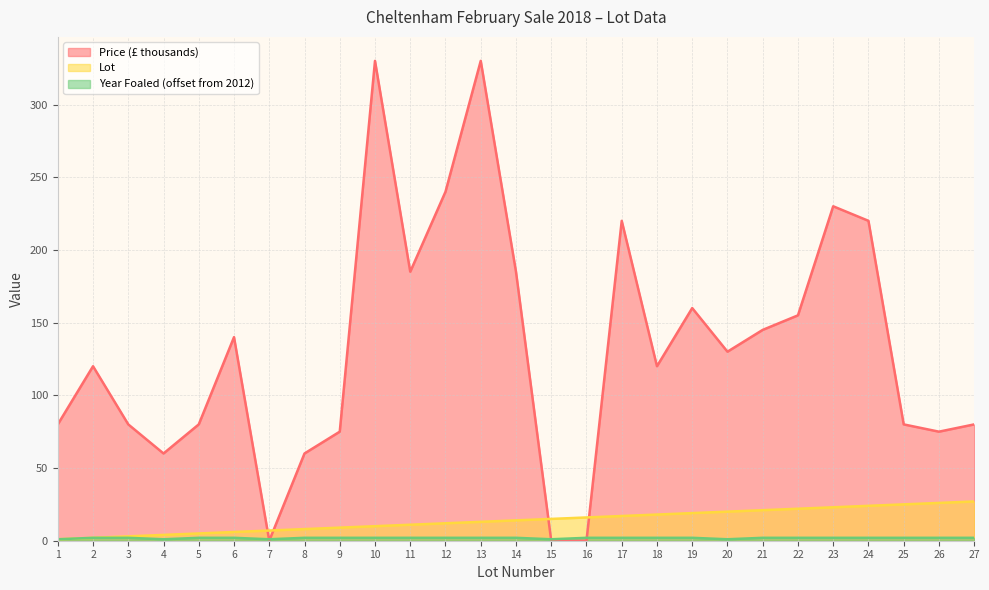

What is the value of the Lot point at the 15th from the left?

15